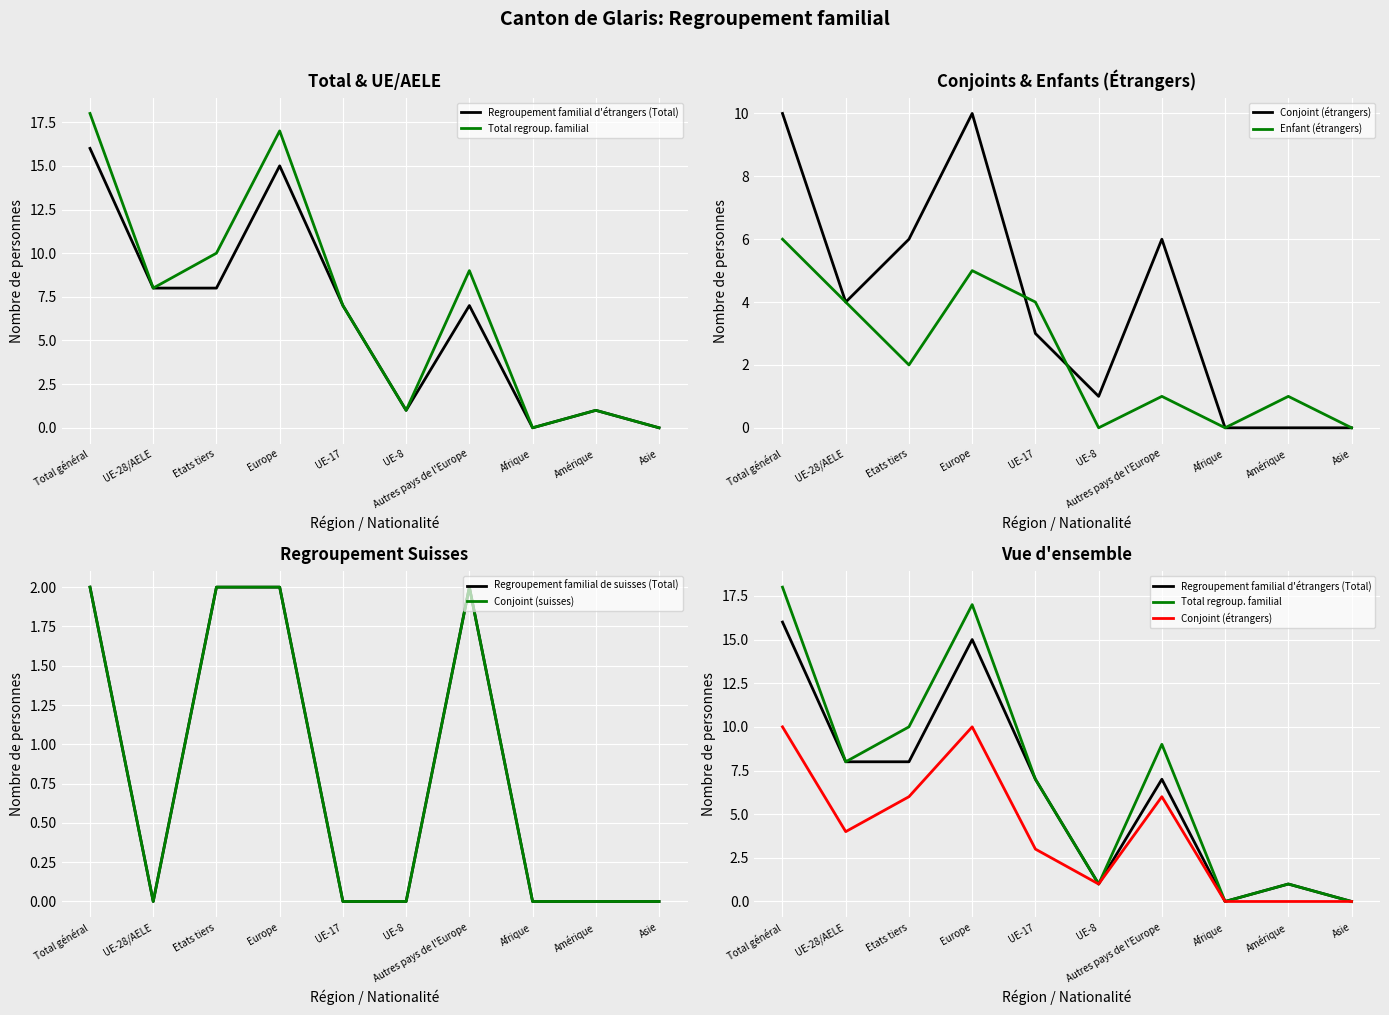

What are all the series names shown in the legend?

Regroupement familial d'étrangers (Total), Total regroup. familial, Conjoint (étrangers), Enfant (étrangers), Regroupement familial de suisses (Total), Conjoint (suisses)